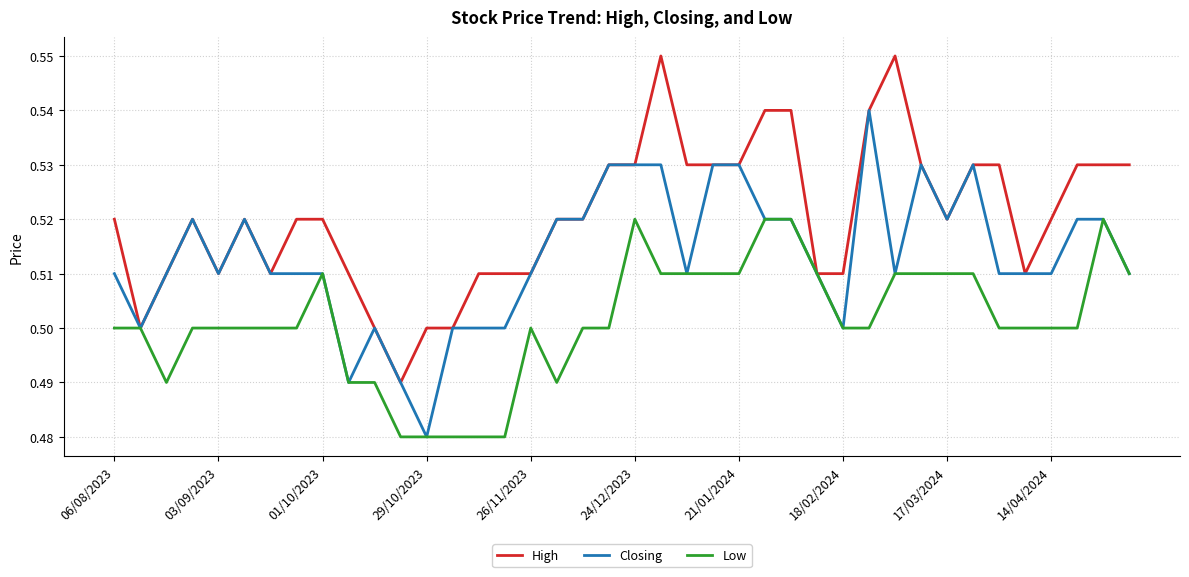

List the series in order of their peak value, lowest first.

Low, Closing, High